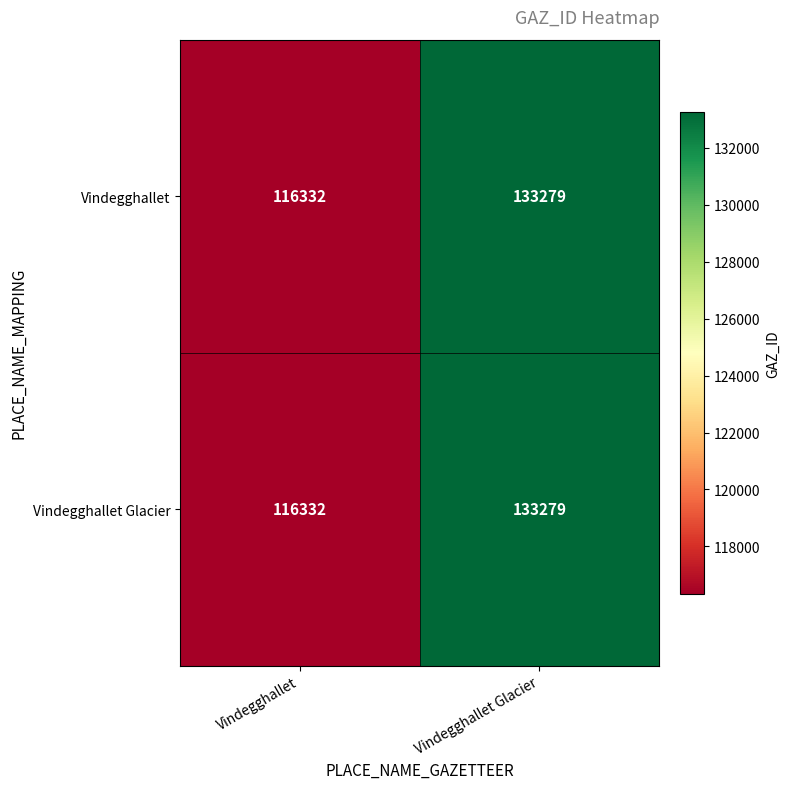

At which category does the chart reach its minimum across all series?

Vindegghallet